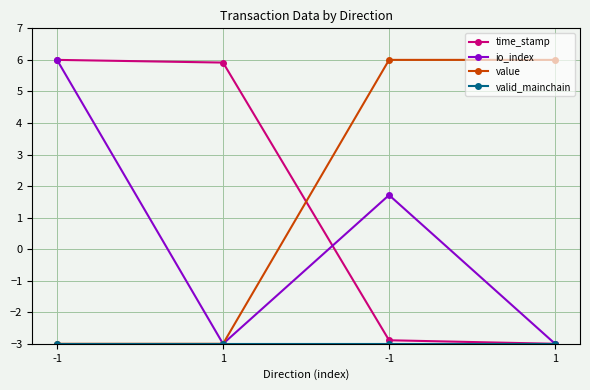

At which category is the sum across all series the highest?

-1